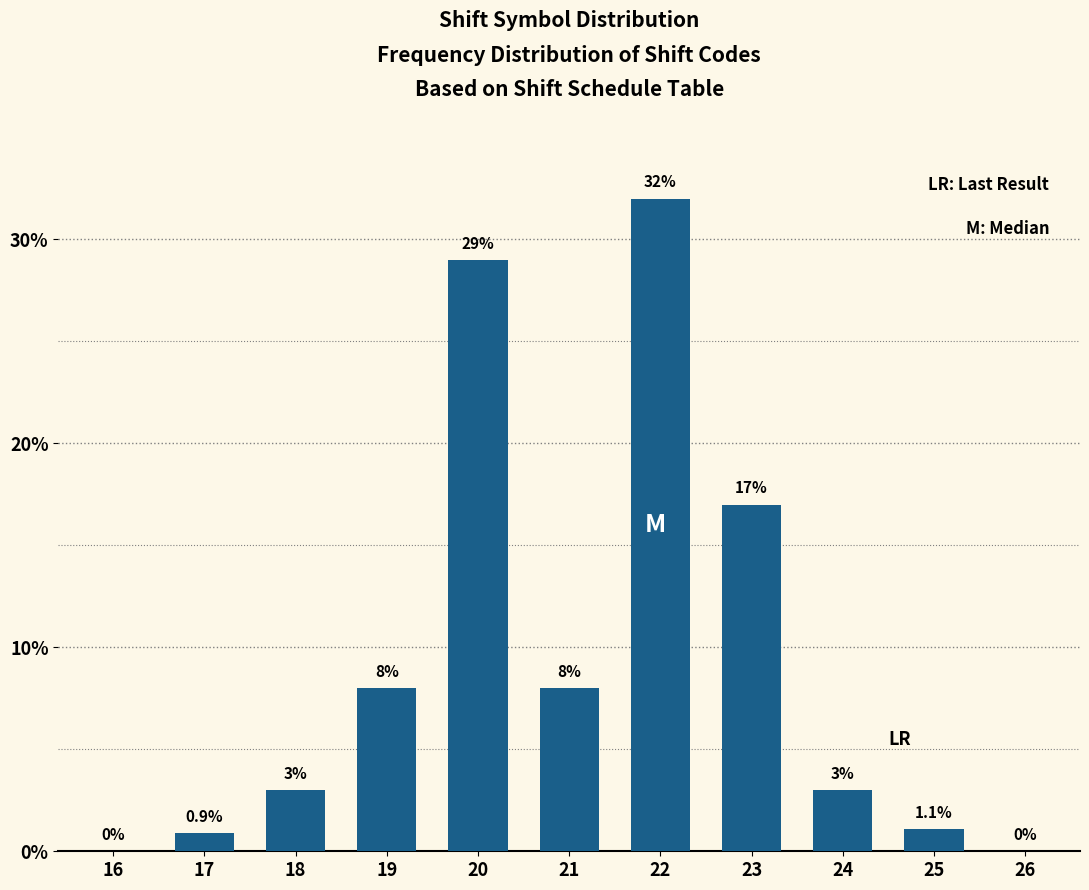

Reading right to left, list all the values displayed in this chart.

26=0.0	25=1.1	24=3.0	23=17.0	22=32.0	21=8.0	20=29.0	19=8.0	18=3.0	17=0.9	16=0.0